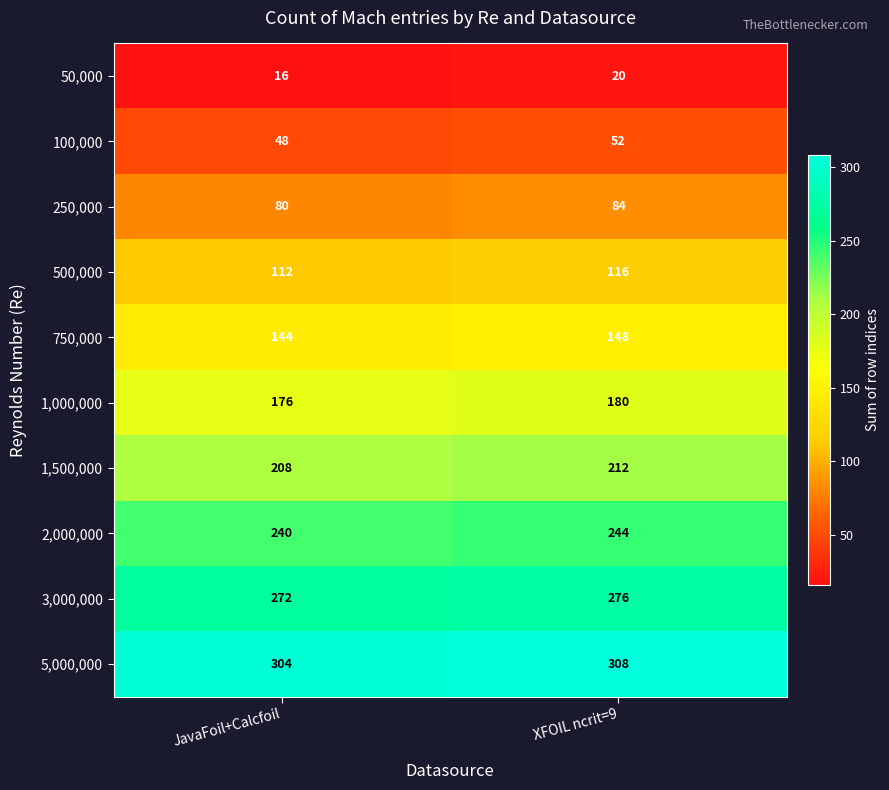

What is the difference between the highest and lowest values at JavaFoil+Calcfoil?

288